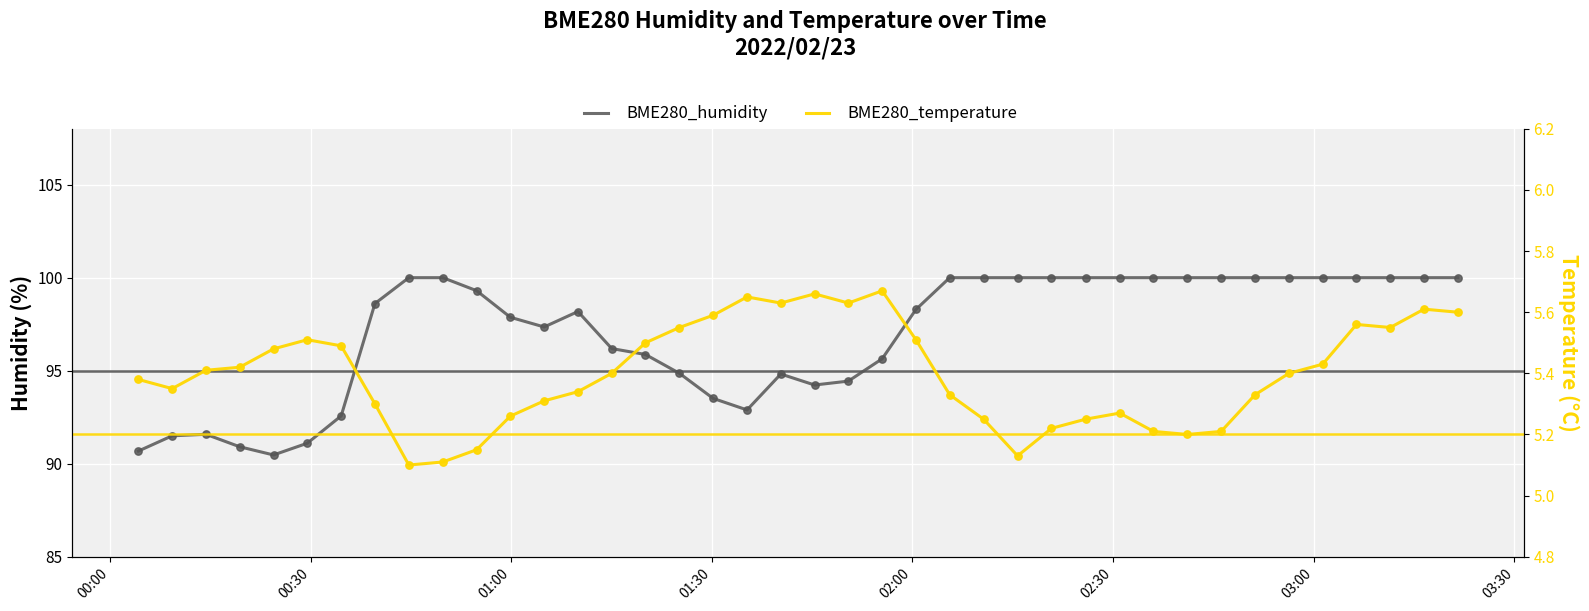

Which series has the largest Y range (max minus min)?

BME280_humidity